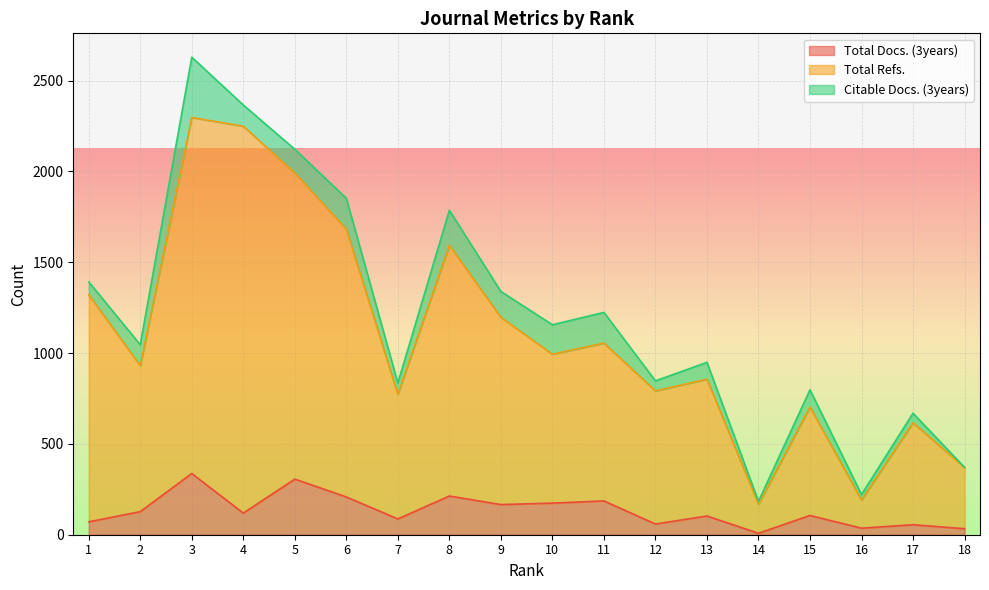

The value of Total Docs. (3years) at 5 is 519. True or false?

False